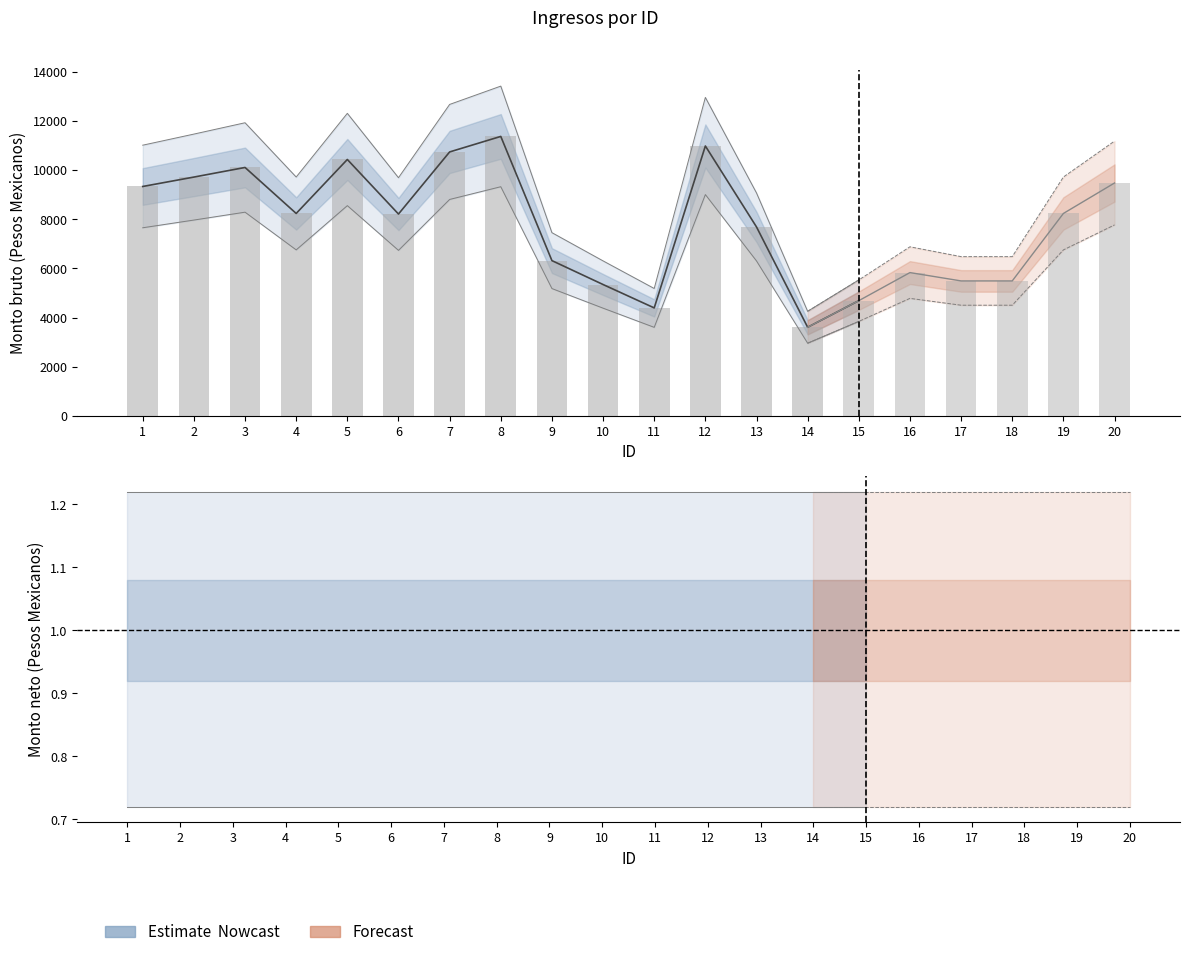

How many values in the Monto neto de los ingresos series exceed 8236?

10